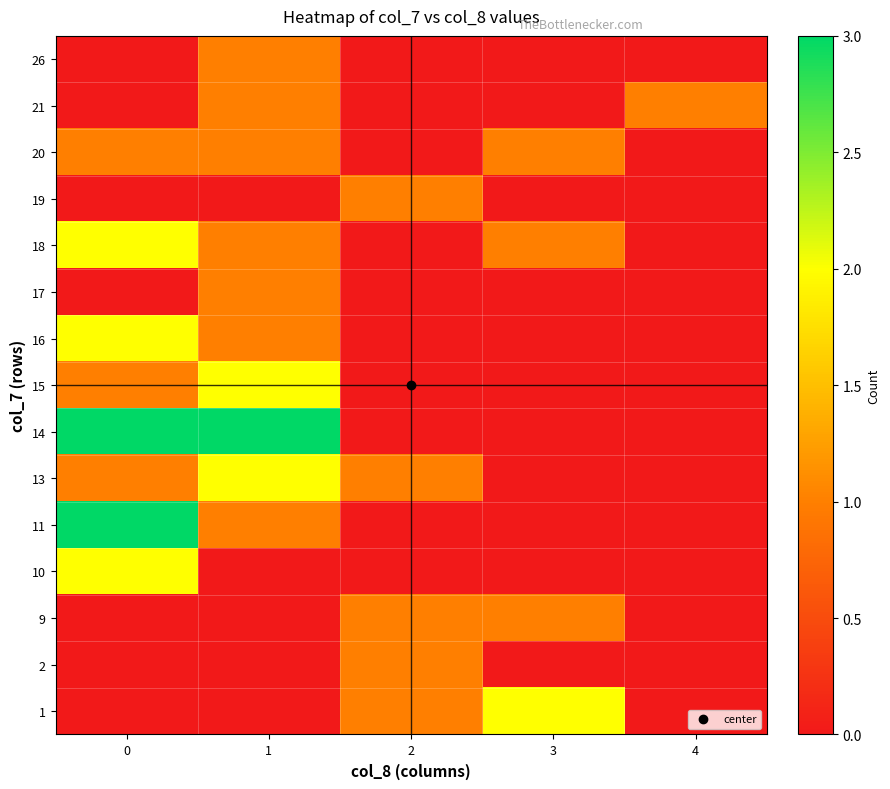

What is the total value across all series at 4?

1